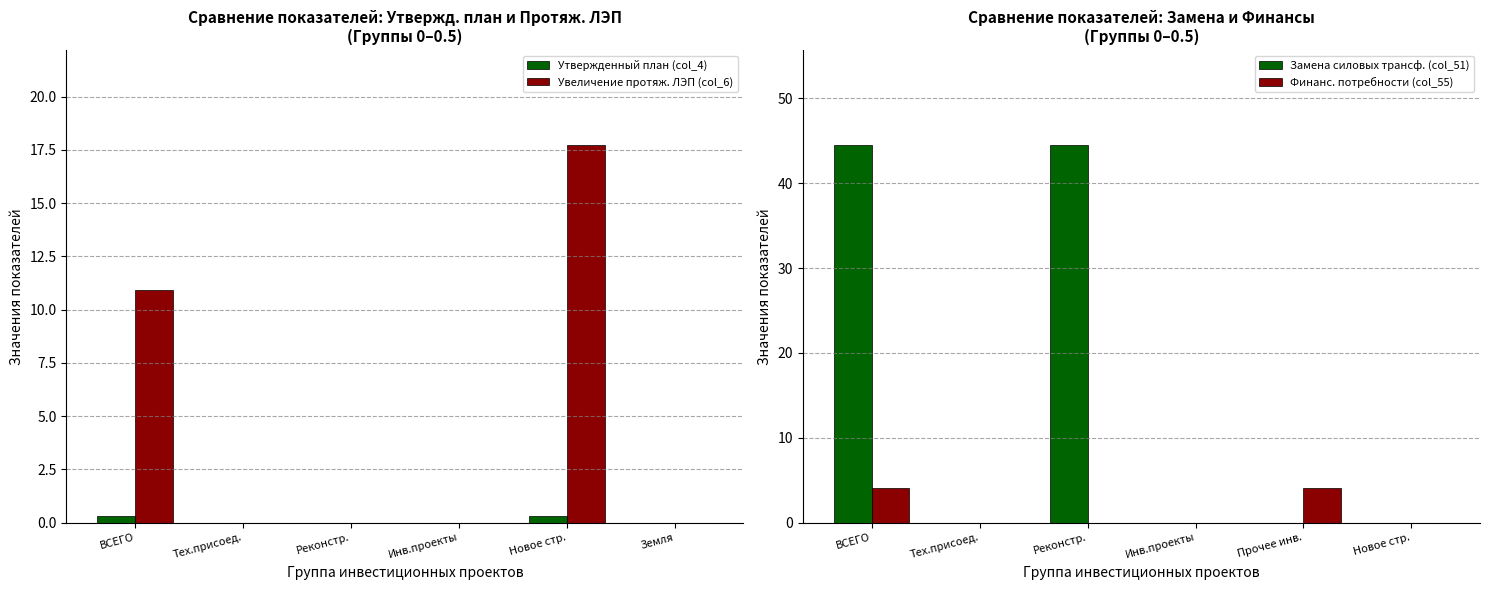

The Замена силовых трансф. (col_51) series shows 0.0 at Новое стр.. True or false?

True